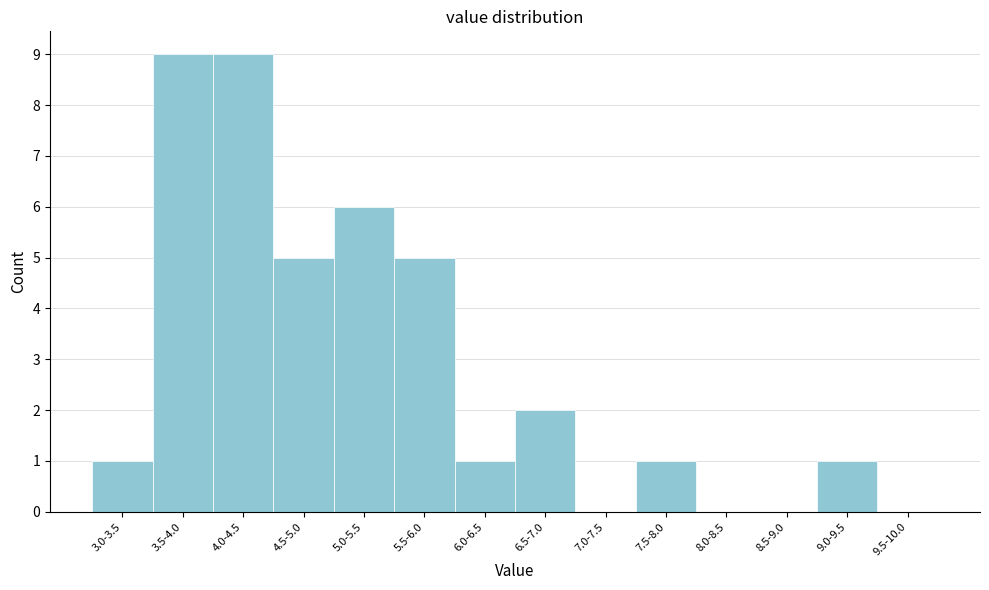

Reading left to right, what are all the values shown in this chart?

3.0-3.5=1	3.5-4.0=9	4.0-4.5=9	4.5-5.0=5	5.0-5.5=6	5.5-6.0=5	6.0-6.5=1	6.5-7.0=2	7.0-7.5=0	7.5-8.0=1	8.0-8.5=0	8.5-9.0=0	9.0-9.5=1	9.5-10.0=0